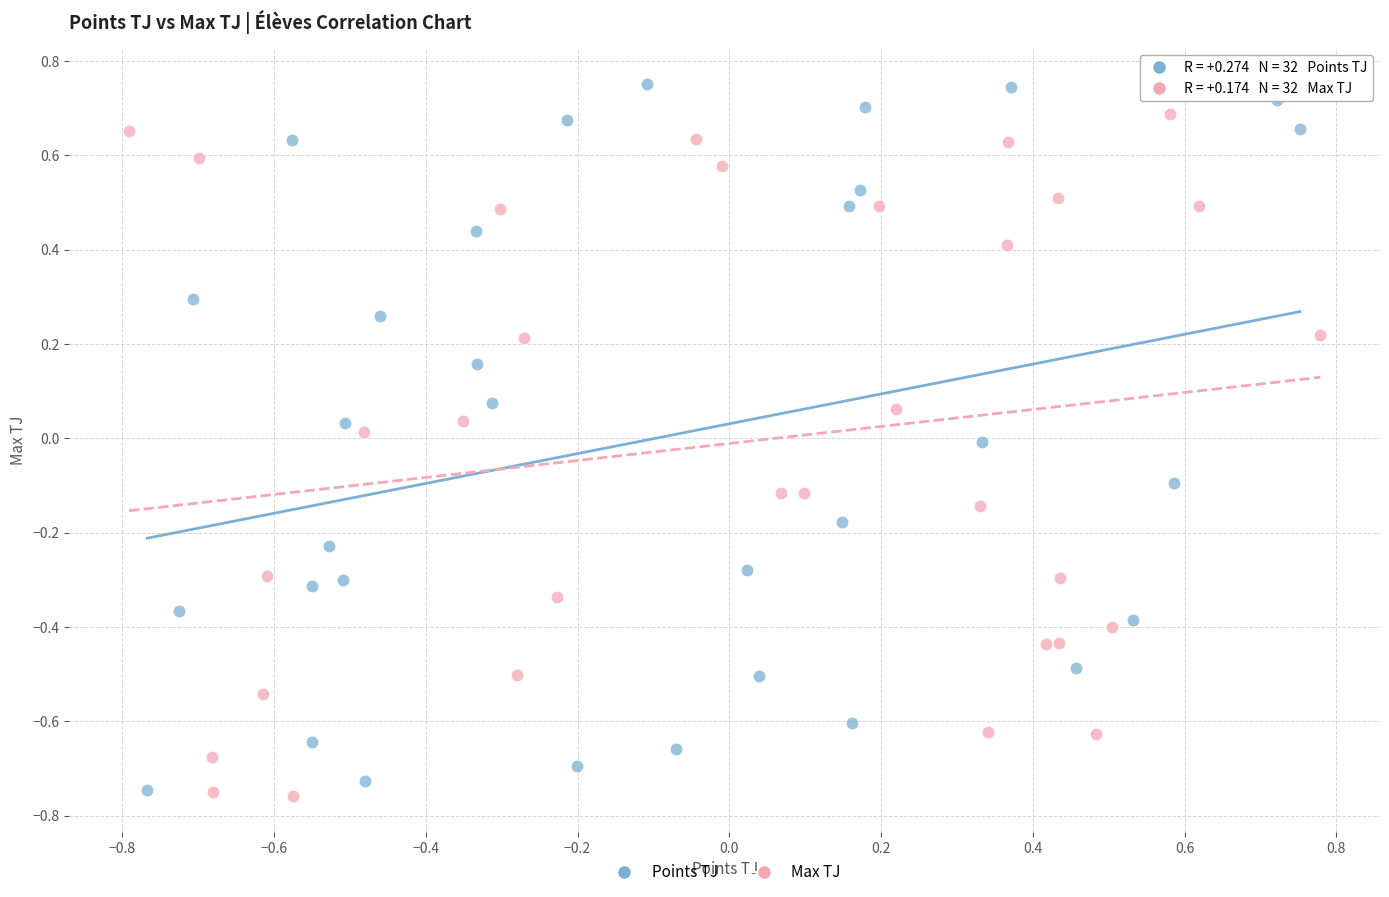

Which series reaches the minimum Y coordinate?

Max TJ